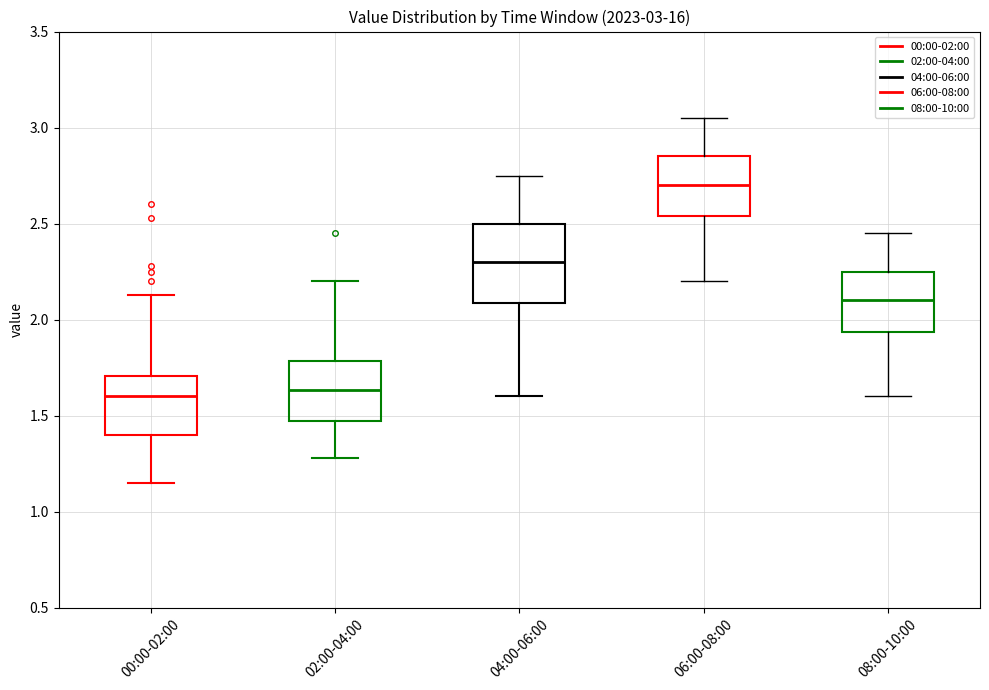

Comparing the boxes themselves (not the whiskers), which one is the tallest?

04:00-06:00